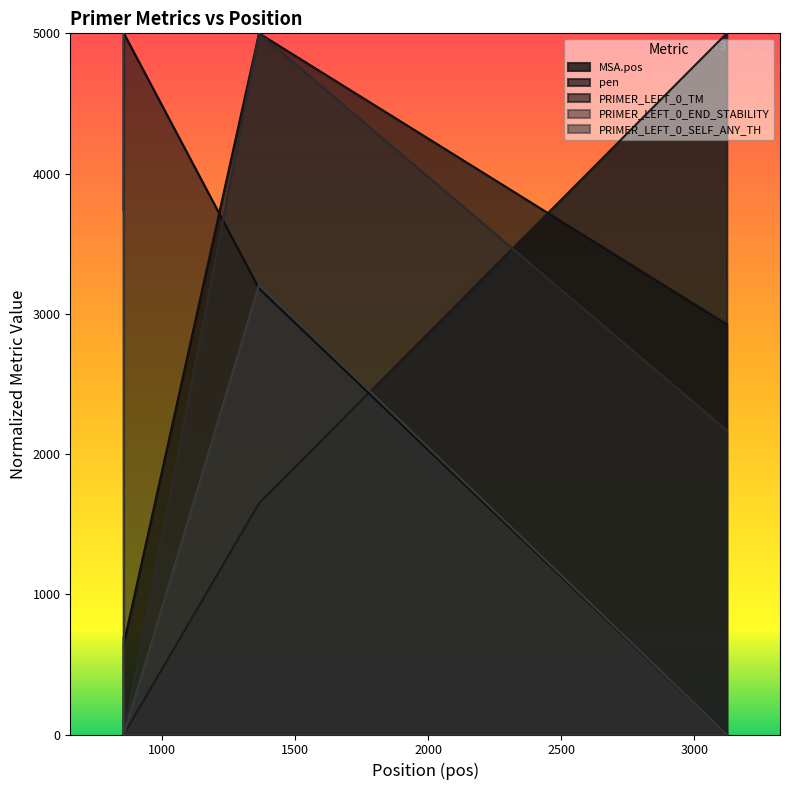

What are all the series names shown in the legend?

MSA.pos, pen, PRIMER_LEFT_0_TM, PRIMER_LEFT_0_END_STABILITY, PRIMER_LEFT_0_SELF_ANY_TH